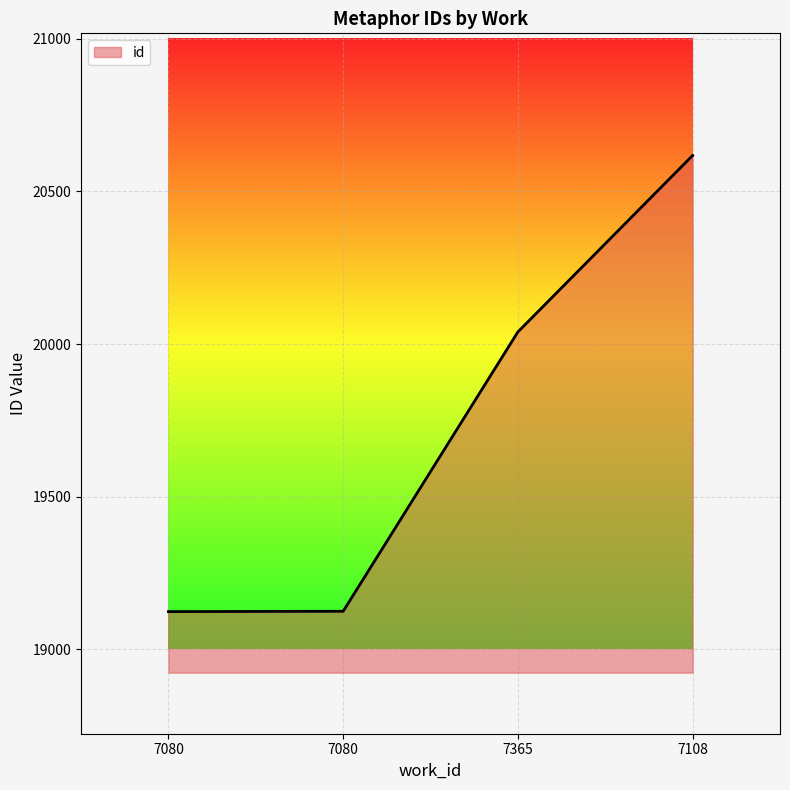

How many lines are shown in the chart?

1